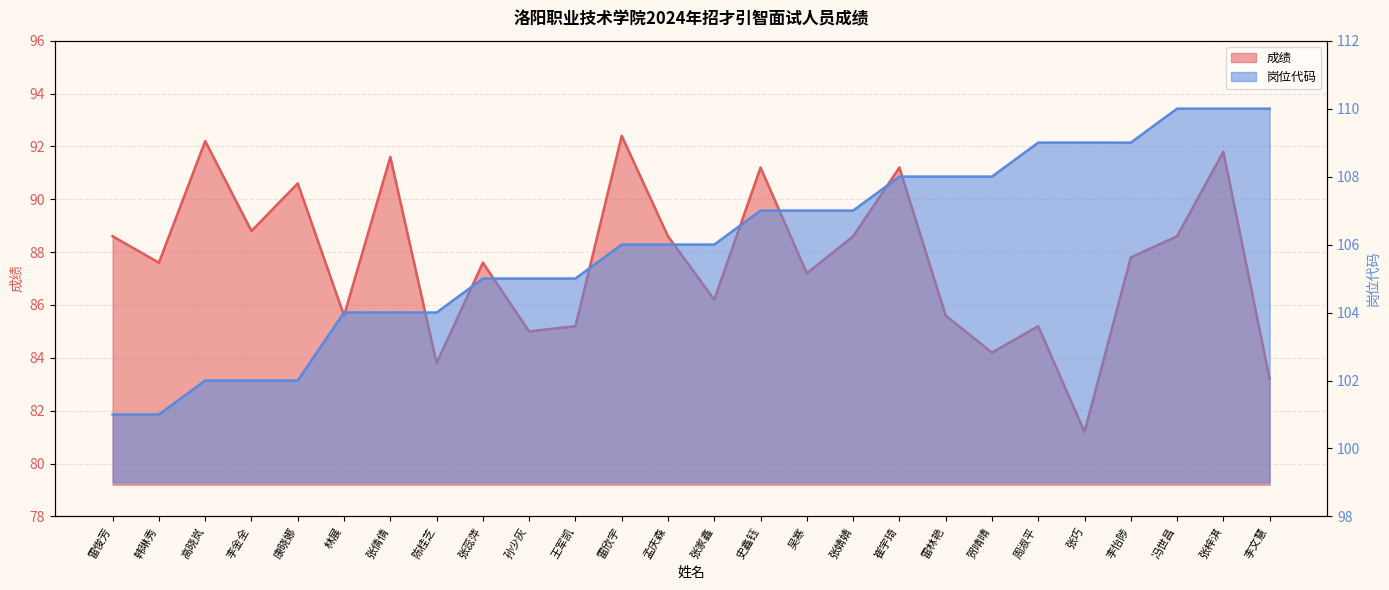

Reading left to right, list all the values displayed in this chart.

成绩: 88.6	87.6	92.2	88.8	90.6	85.6	91.6	83.8	87.6	85.0	85.2	92.4	88.6	86.2	91.2	87.2	88.6	91.2	85.6	84.2	85.2	81.2	87.8	88.6	91.8	83.2
岗位代码: 101.0	101.0	102.0	102.0	102.0	104.0	104.0	104.0	105.0	105.0	105.0	106.0	106.0	106.0	107.0	107.0	107.0	108.0	108.0	108.0	109.0	109.0	109.0	110.0	110.0	110.0